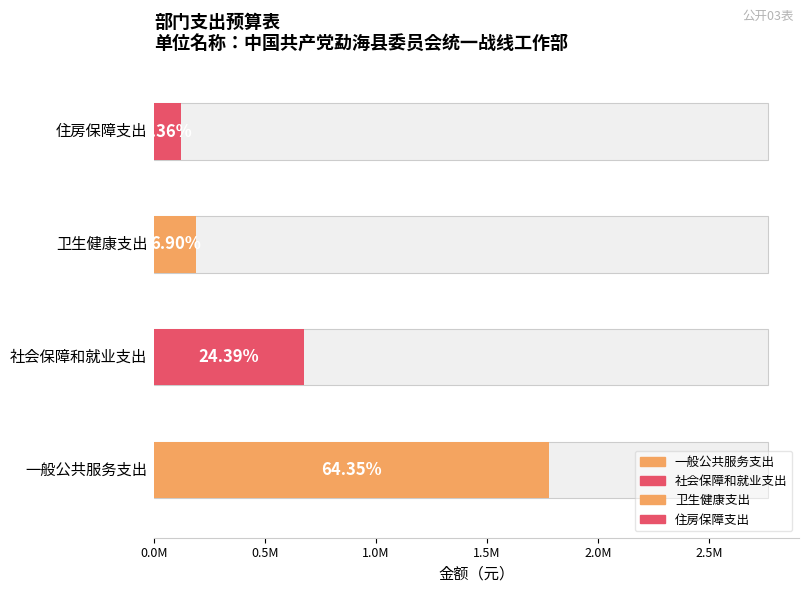

Reading left to right, transcribe all the data shown in this chart.

一般公共服务支出=1779280.4	社会保障和就业支出=674360.6	卫生健康支出=190639.4	住房保障支出=120602.3